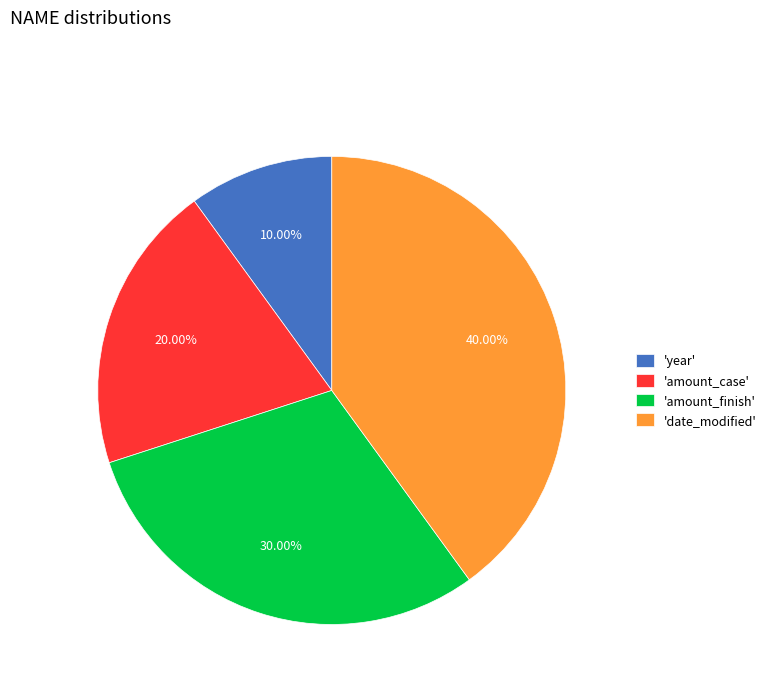

Does any single category account for the majority?

No